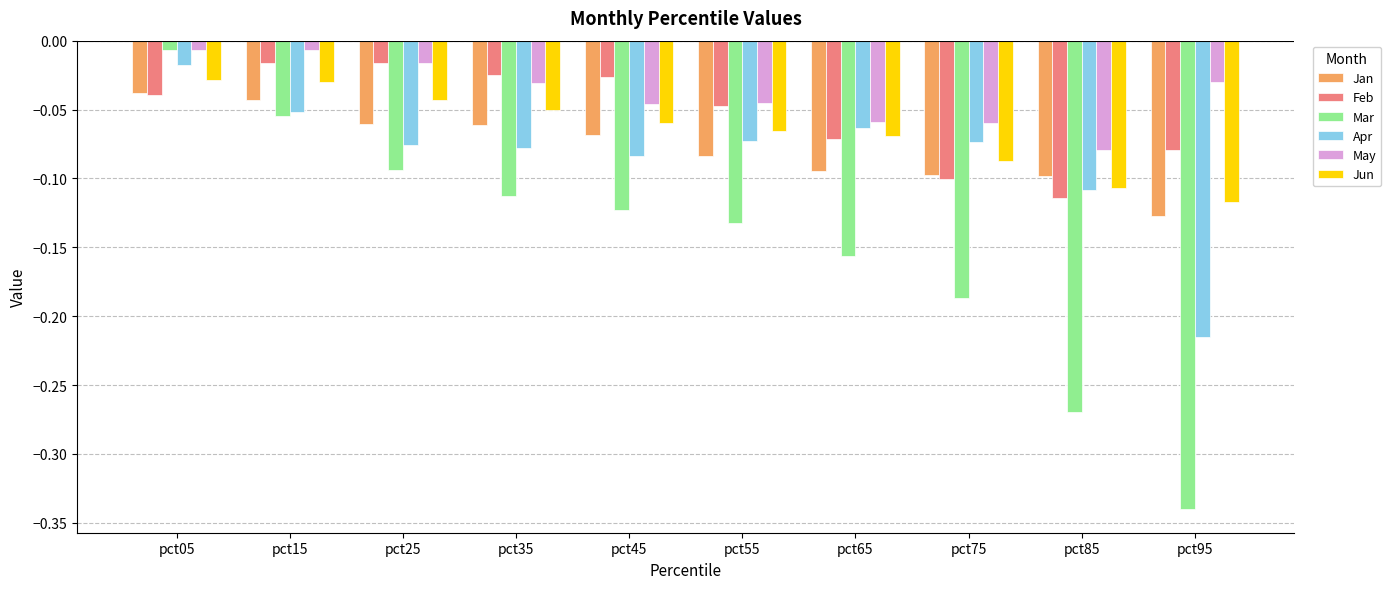

What is the sum of all Jan values?

-0.8